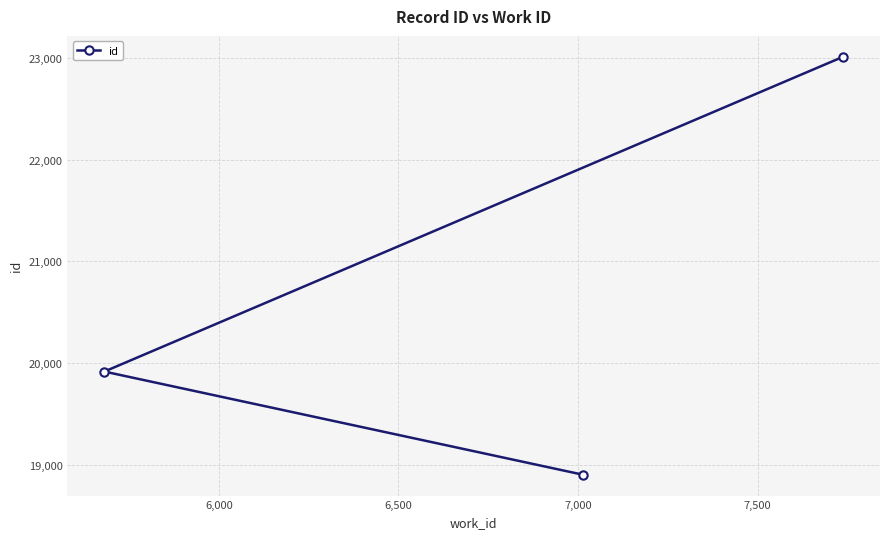

How many lines are shown in the chart?

1